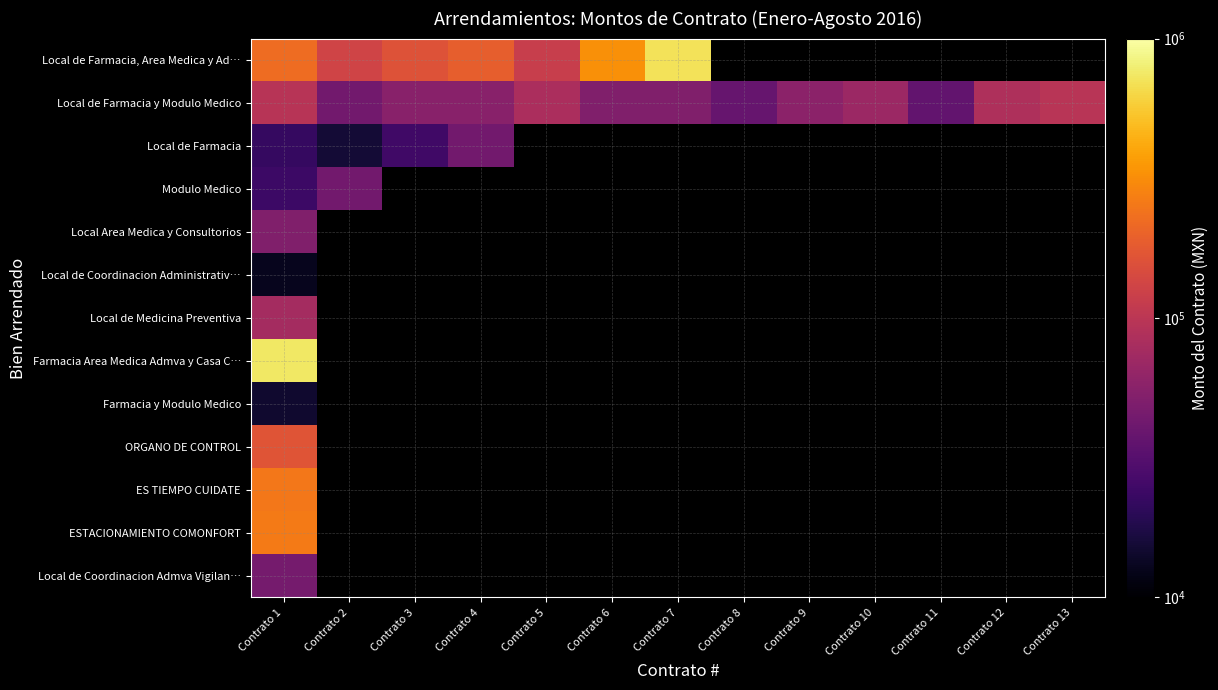

Which series changed the most between Contrato 6 and Contrato 12?

Local de Farmacia y Modulo Medico